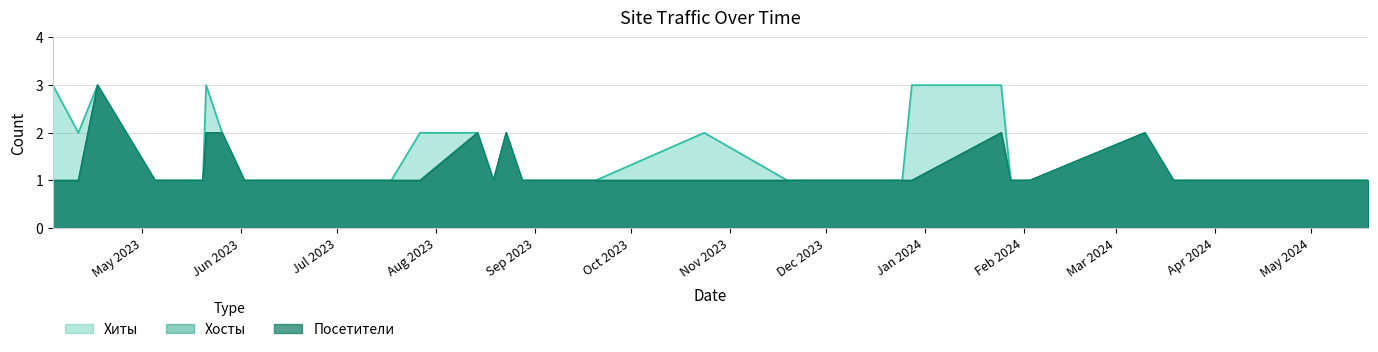

Where is the first local maximum for Посетители?

2023-04-17